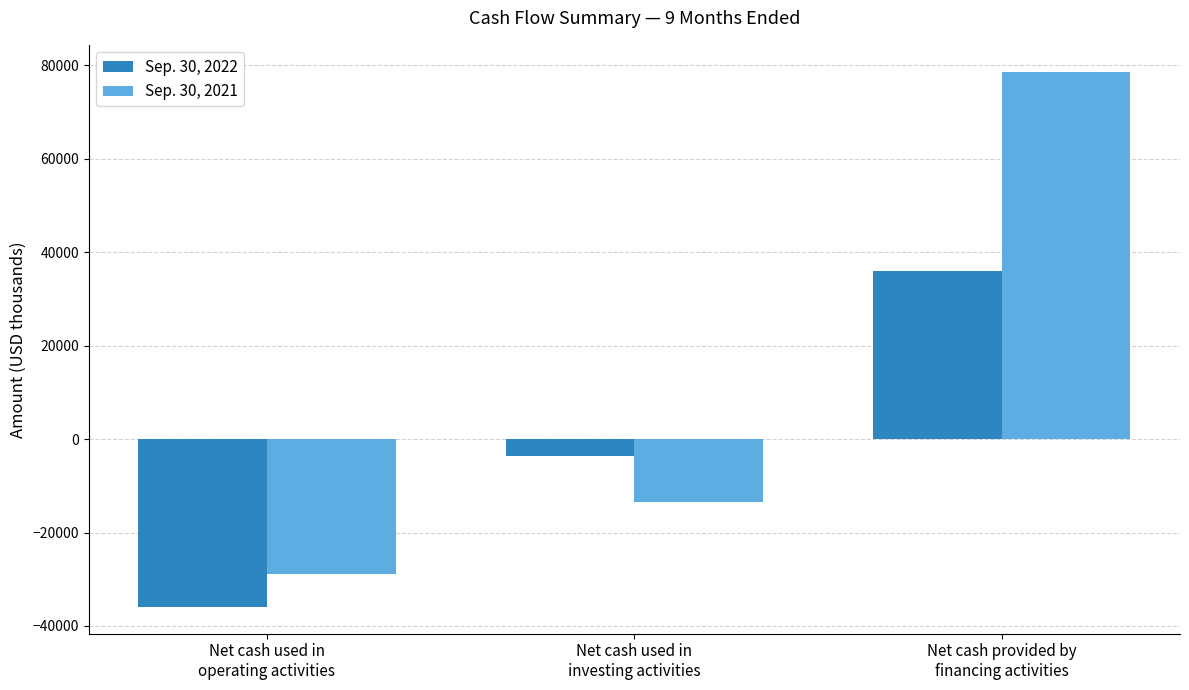

How many bars are there in each group?

2